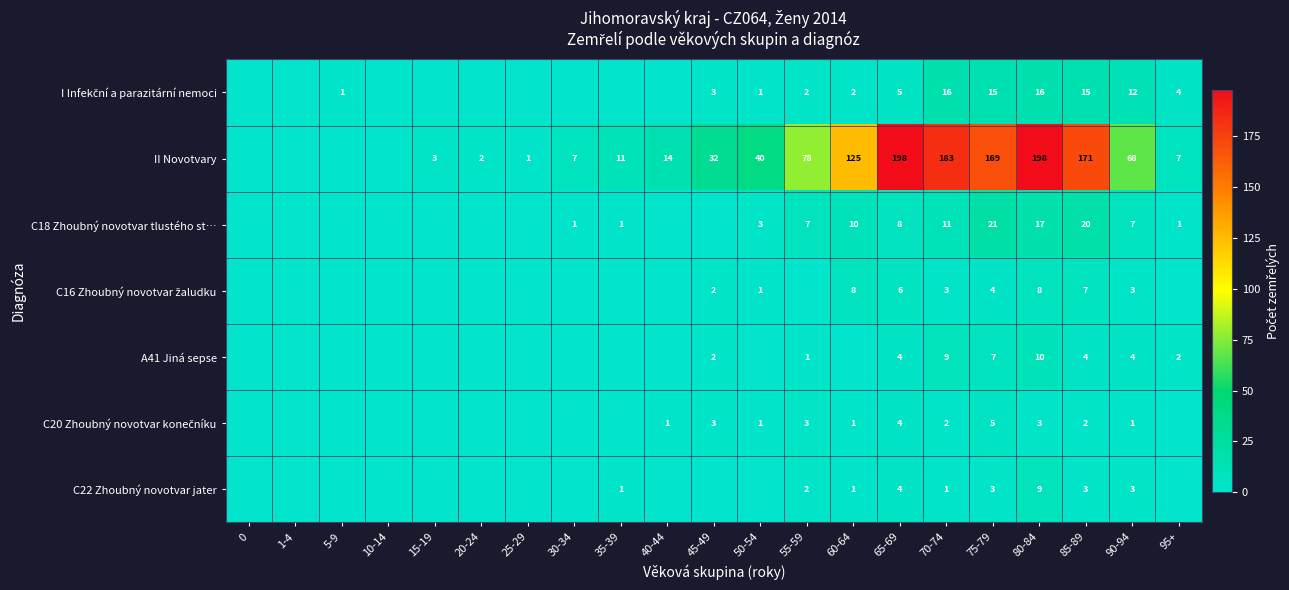

The value of C22 Zhoubný novotvar jater at 75-79 is 4. True or false?

False